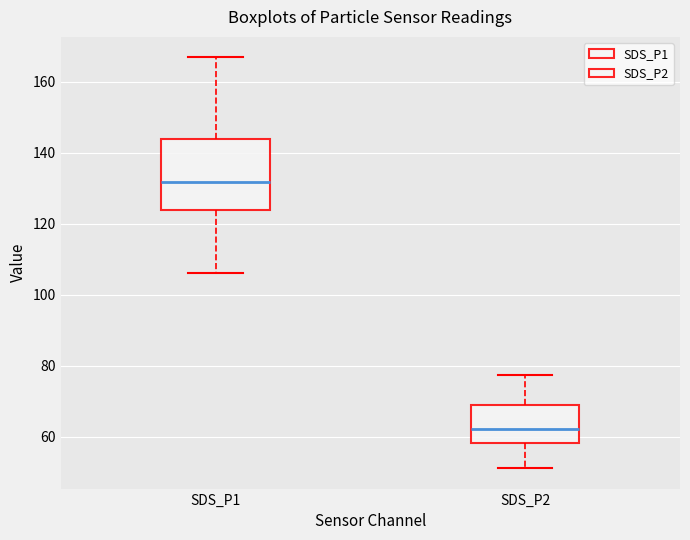

Which box's median line is the lowest?

SDS_P2